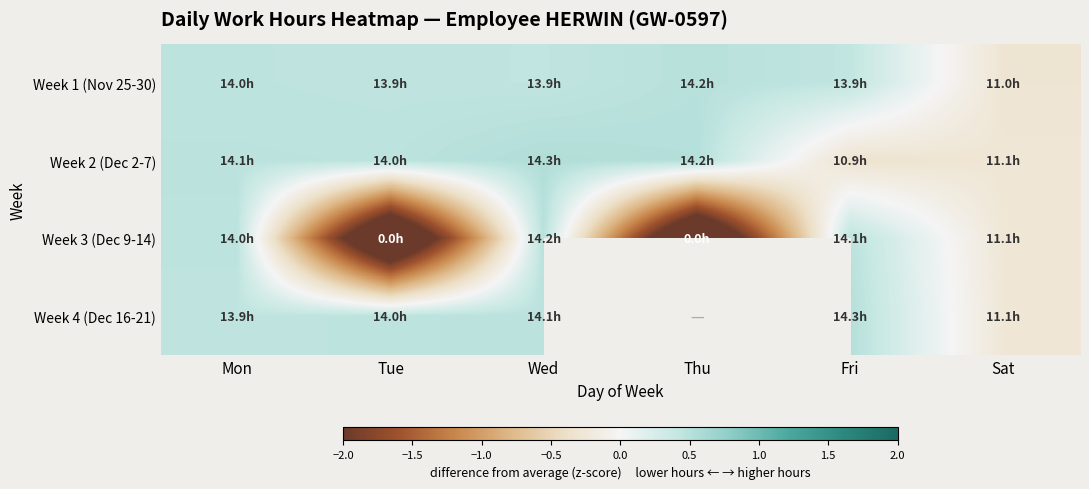

Which category has the lowest value in the Week 4 (Dec 16-21) series?

Sat